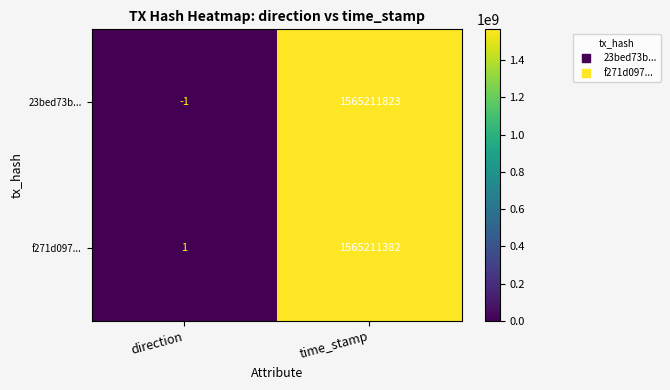

Reading right to left, transcribe all the data shown in this chart.

23bed73b...: time_stamp=1565211823	direction=-1
f271d097...: time_stamp=1565211382	direction=1